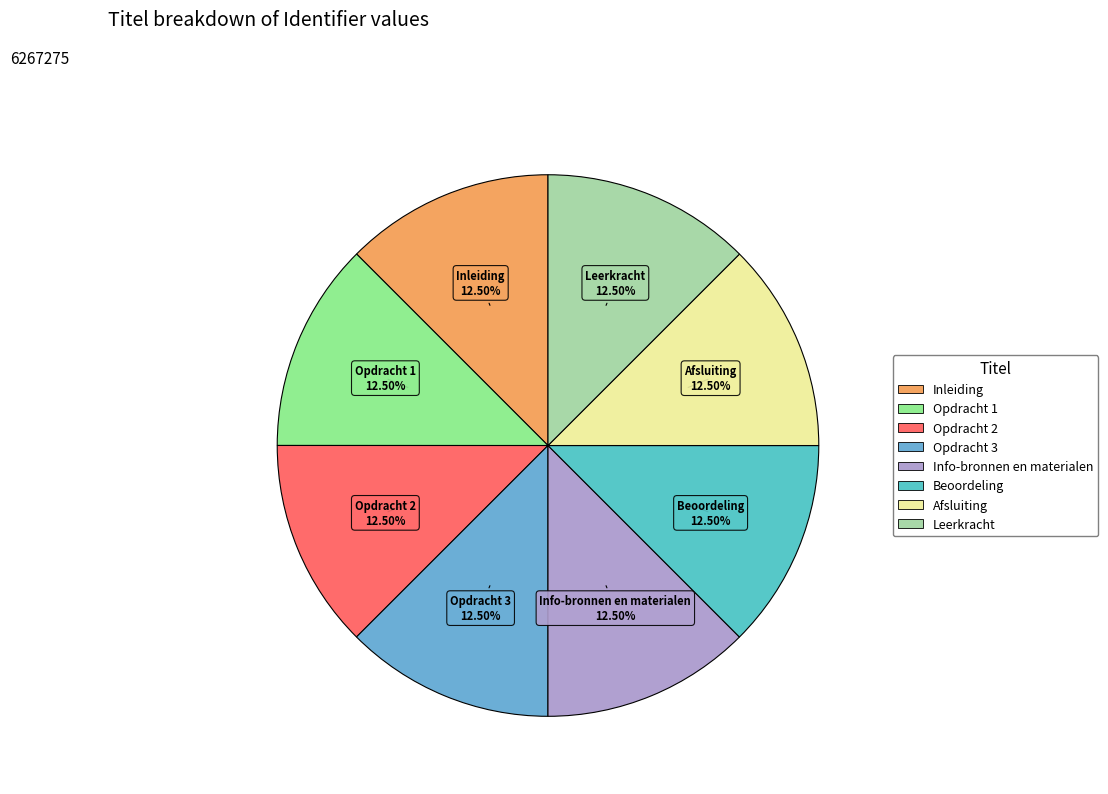

Approximately how many times larger is the value at Info-bronnen en materialen compared to Opdracht 1?

1.0